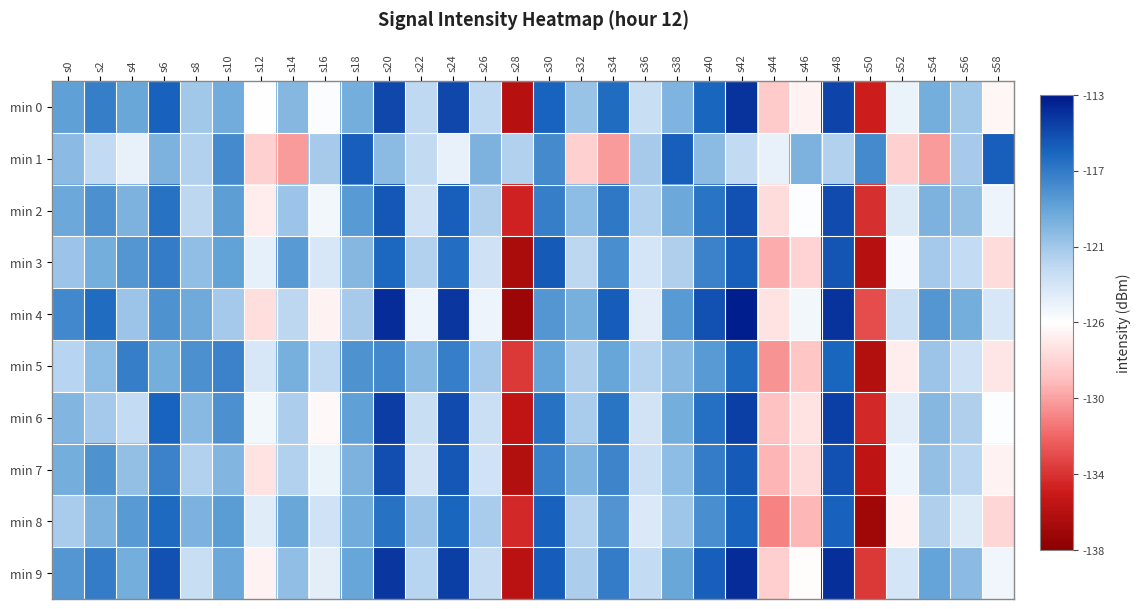

Reading left to right, list all the values displayed in this chart.

min 0: s0=-119.0	s2=-117.4	s4=-119.4	s6=-116.0	s8=-121.3	s10=-119.7	s12=-125.6	s14=-120.4	s16=-125.3	s18=-119.8	s20=-114.9	s22=-122.4	s24=-114.9	s26=-122.4	s28=-135.9	s30=-116.1	s32=-121.1	s34=-116.4	s36=-122.8	s38=-120.2	s40=-116.2	s42=-114.1	s44=-128.0	s46=-126.2	s48=-114.9	s50=-134.7	s52=-124.5	s54=-119.8	s56=-121.3	s58=-125.9
min 1: s0=-120.5	s2=-122.5	s4=-124.4	s6=-120.1	s8=-121.9	s10=-117.9	s12=-127.8	s14=-129.9	s16=-121.6	s18=-115.9	s20=-120.5	s22=-122.5	s24=-124.4	s26=-120.1	s28=-121.9	s30=-117.9	s32=-127.8	s34=-129.9	s36=-121.6	s38=-115.9	s40=-120.5	s42=-122.5	s44=-124.4	s46=-120.1	s48=-121.9	s50=-117.9	s52=-127.8	s54=-129.9	s56=-121.6	s58=-115.9
min 2: s0=-119.5	s2=-118.2	s4=-120.1	s6=-116.8	s8=-122.3	s10=-118.9	s12=-126.4	s14=-121.2	s16=-124.9	s18=-118.7	s20=-115.6	s22=-123.1	s24=-115.9	s26=-121.8	s28=-134.5	s30=-117.3	s32=-120.7	s34=-117.1	s36=-121.9	s38=-119.5	s40=-116.9	s42=-115.3	s44=-127.2	s46=-125.4	s48=-115.1	s50=-133.9	s52=-123.8	s54=-120.1	s56=-120.9	s58=-124.7
min 3: s0=-121.2	s2=-119.8	s4=-118.5	s6=-117.2	s8=-120.8	s10=-119.1	s12=-124.3	s14=-118.7	s16=-123.6	s18=-120.4	s20=-116.3	s22=-121.9	s24=-116.6	s26=-123.1	s28=-136.5	s30=-115.7	s32=-122.3	s34=-118.1	s36=-123.4	s38=-121.8	s40=-117.5	s42=-115.9	s44=-129.3	s46=-127.6	s48=-115.5	s50=-135.9	s52=-125.1	s54=-121.4	s56=-122.6	s58=-127.2
min 4: s0=-117.8	s2=-116.5	s4=-121.2	s6=-118.3	s8=-119.6	s10=-121.4	s12=-127.1	s14=-122.3	s16=-126.1	s18=-121.5	s20=-113.8	s22=-124.7	s24=-114.2	s26=-124.7	s28=-137.2	s30=-118.5	s32=-119.9	s34=-115.8	s36=-124.1	s38=-118.7	s40=-115.3	s42=-113.2	s44=-126.8	s46=-124.9	s48=-114.1	s50=-132.8	s52=-122.9	s54=-118.5	s56=-119.8	s58=-123.6
min 5: s0=-122.1	s2=-120.7	s4=-117.3	s6=-119.8	s8=-118.2	s10=-117.5	s12=-123.6	s14=-119.9	s16=-122.4	s18=-118.3	s20=-117.8	s22=-120.5	s24=-117.3	s26=-121.4	s28=-133.6	s30=-119.2	s32=-121.8	s34=-119.3	s36=-122.0	s38=-120.5	s40=-118.7	s42=-116.4	s44=-130.1	s46=-128.3	s48=-116.2	s50=-136.1	s52=-126.4	s54=-121.2	s56=-123.1	s58=-126.7
min 6: s0=-120.3	s2=-121.4	s4=-122.6	s6=-116.1	s8=-120.5	s10=-118.2	s12=-124.9	s14=-121.7	s16=-125.8	s18=-119.0	s20=-114.5	s22=-122.8	s24=-115.1	s26=-122.9	s28=-135.4	s30=-116.8	s32=-121.6	s34=-116.9	s36=-123.3	s38=-119.8	s40=-116.7	s42=-114.6	s44=-128.5	s46=-126.8	s48=-114.6	s50=-134.2	s52=-124.1	s54=-120.4	s56=-121.8	s58=-125.4
min 7: s0=-119.8	s2=-118.3	s4=-120.9	s6=-117.5	s8=-121.9	s10=-120.3	s12=-126.8	s14=-121.9	s16=-124.5	s18=-120.1	s20=-115.2	s22=-123.3	s24=-115.6	s26=-123.2	s28=-136.1	s30=-117.4	s32=-120.2	s34=-117.6	s36=-122.9	s38=-120.7	s40=-117.2	s42=-115.7	s44=-129.0	s46=-127.3	s48=-115.3	s50=-135.5	s52=-124.7	s54=-120.9	s56=-122.2	s58=-126.1
min 8: s0=-121.6	s2=-120.1	s4=-118.7	s6=-116.4	s8=-120.1	s10=-118.8	s12=-124.0	s14=-119.4	s16=-123.2	s18=-119.7	s20=-116.8	s22=-121.2	s24=-116.2	s26=-121.6	s28=-134.2	s30=-116.0	s32=-122.0	s34=-118.4	s36=-123.7	s38=-121.3	s40=-118.1	s42=-116.1	s44=-130.7	s46=-128.9	s48=-116.0	s50=-137.0	s52=-126.0	s54=-121.8	s56=-123.8	s58=-127.5
min 9: s0=-118.5	s2=-117.2	s4=-119.8	s6=-115.3	s8=-122.8	s10=-119.5	s12=-126.1	s14=-120.8	s16=-124.2	s18=-119.3	s20=-114.2	s22=-122.1	s24=-114.6	s26=-122.7	s28=-135.7	s30=-115.8	s32=-121.7	s34=-117.2	s36=-122.6	s38=-119.4	s40=-115.9	s42=-113.8	s44=-127.9	s46=-125.6	s48=-113.9	s50=-133.6	s52=-123.4	s54=-119.2	s56=-120.6	s58=-124.8